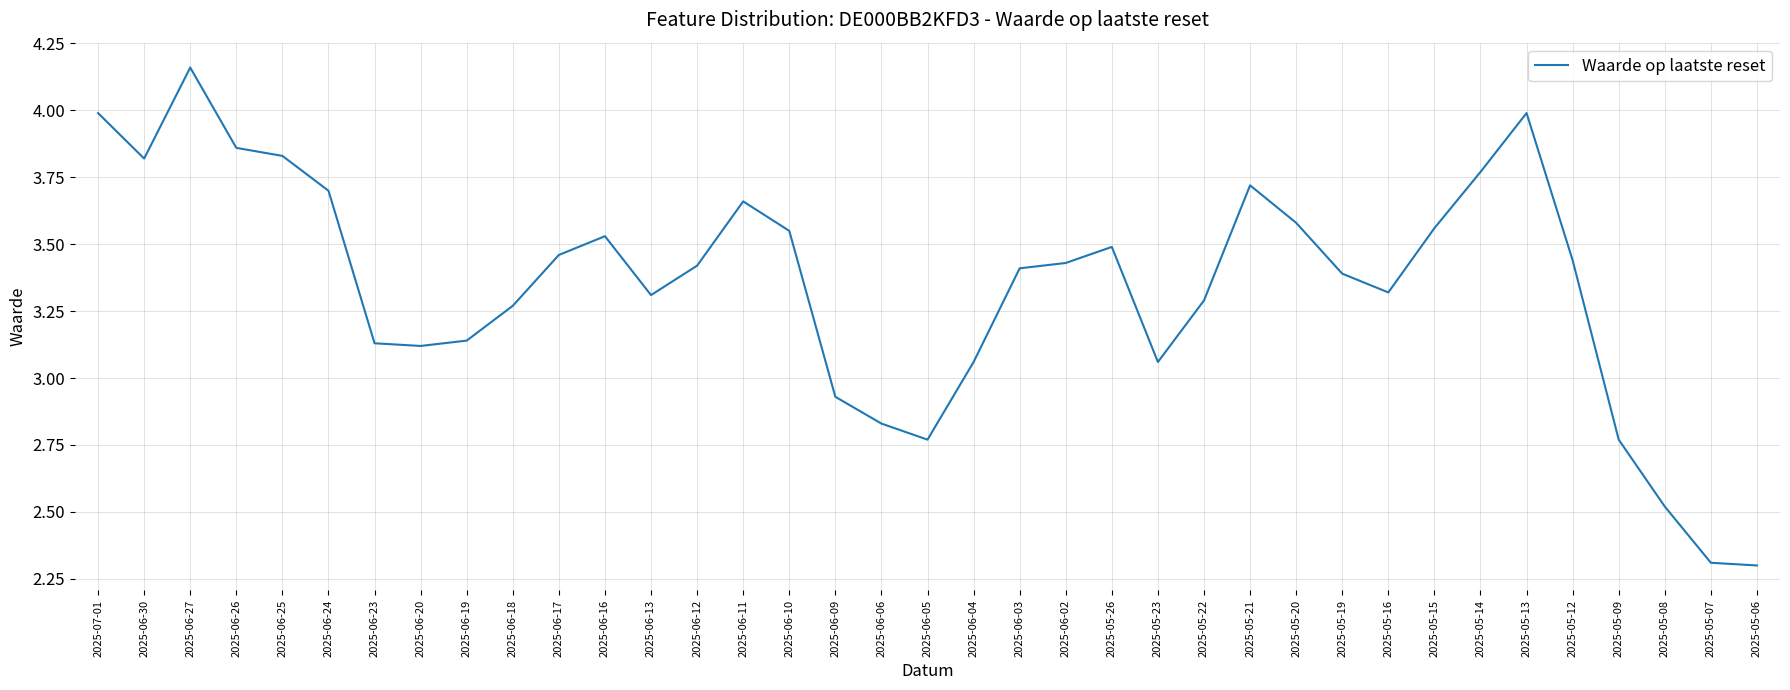

Count the number of data series in this chart.

1